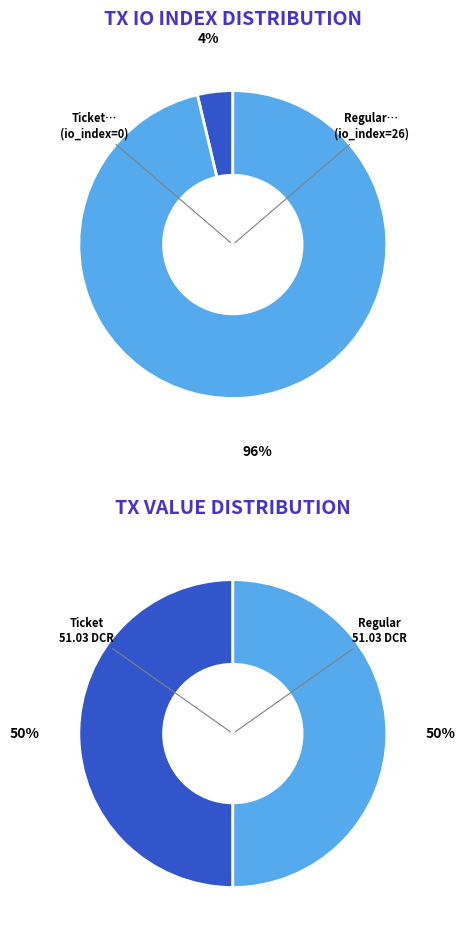

What is the change in value from io_index to 1?

+26